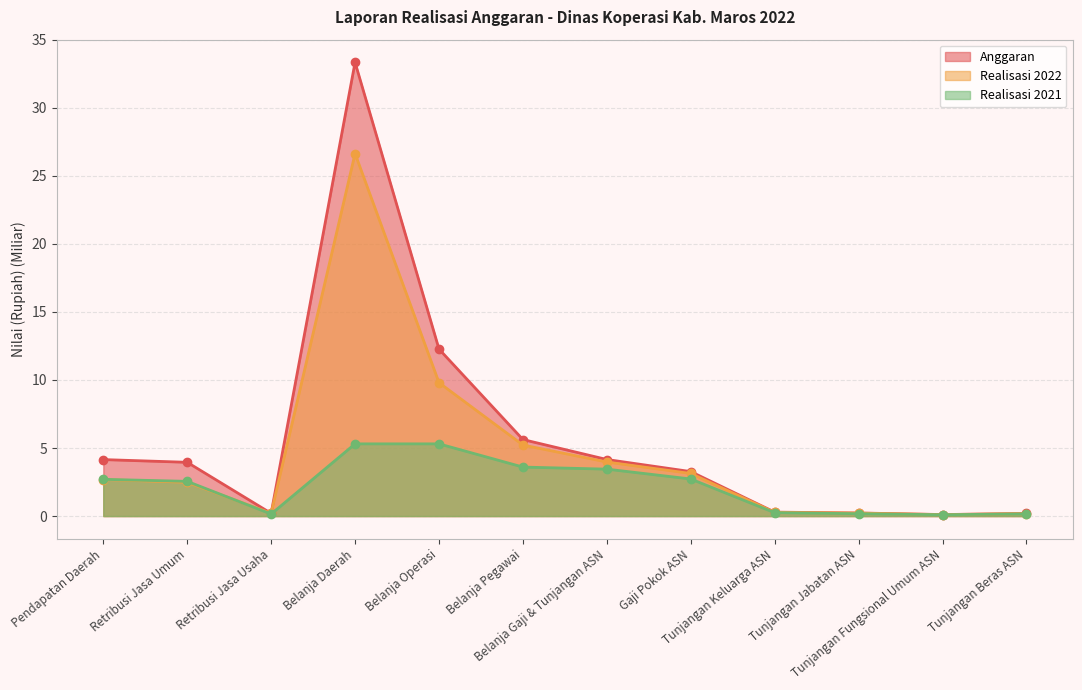

What is the highest value of the Realisasi 2021 series?

5.3